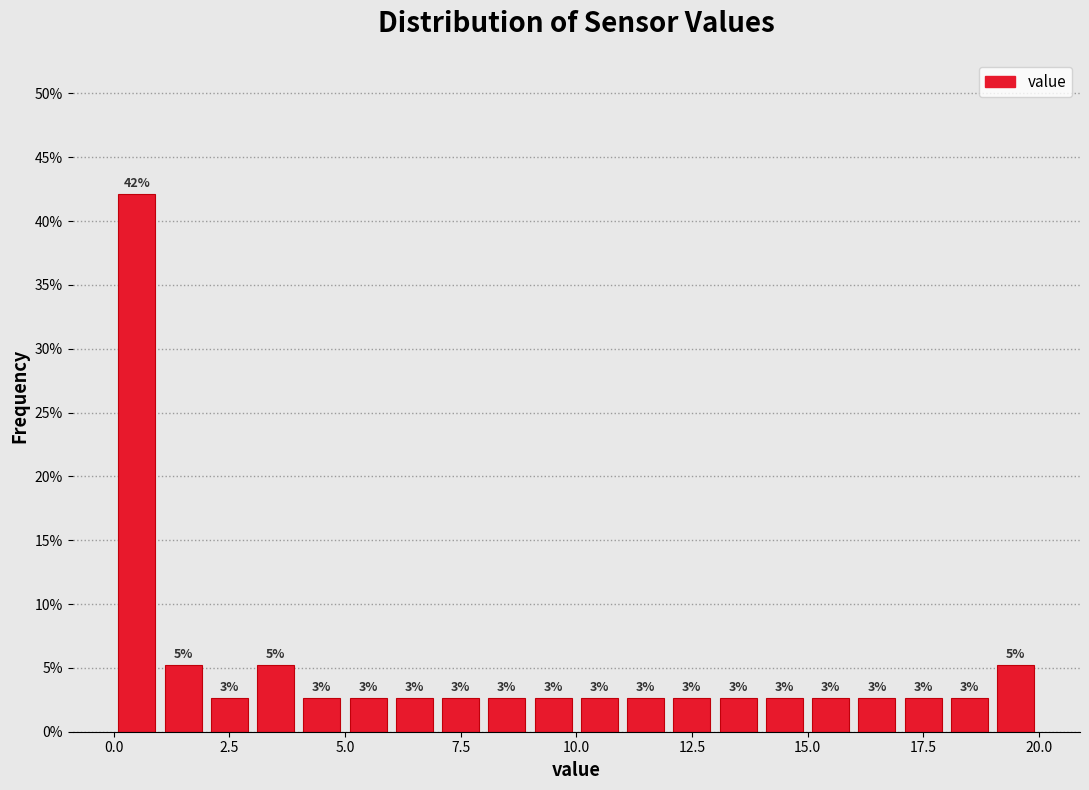

Read against the x-axis, roughly where is the centre of the tallest bar?

0.5